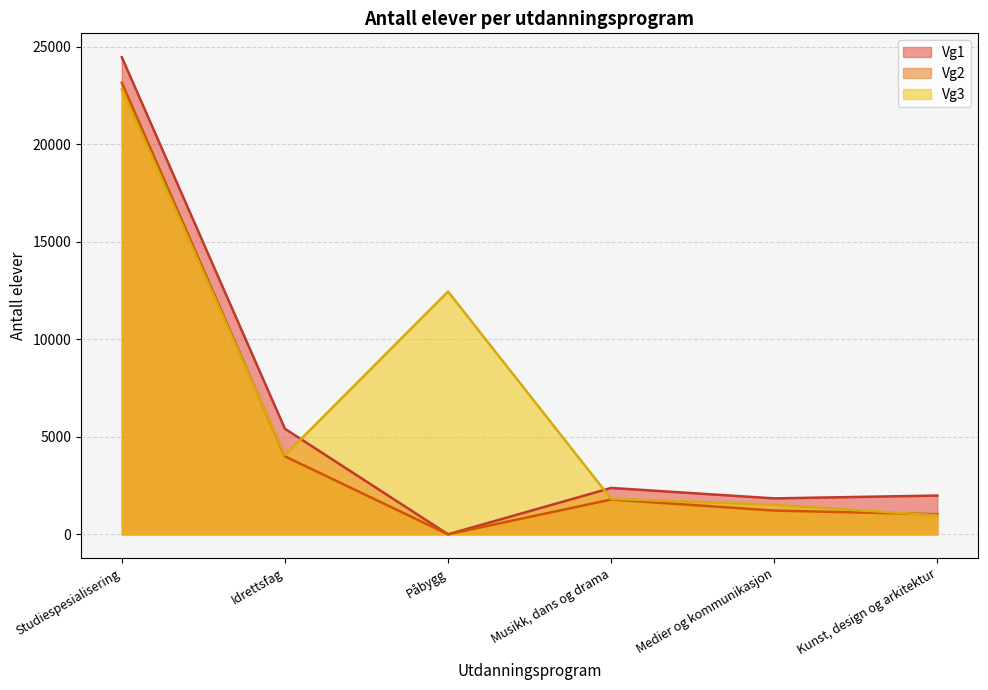

At which label does Vg3 reach its minimum?

Kunst, design og arkitektur